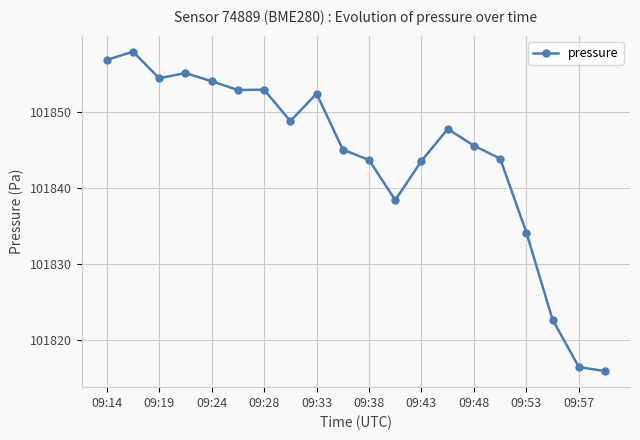

What is the minimum value shown in the chart?

101815.9